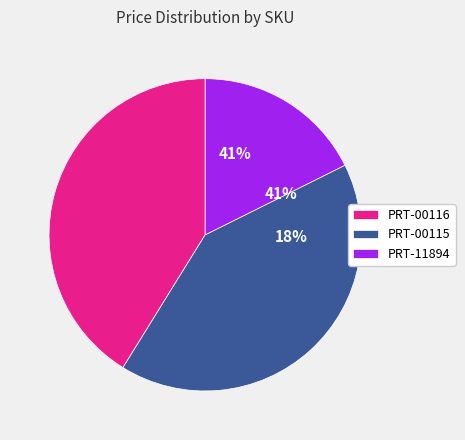

What is the largest slice in the pie chart?

PRT-00116